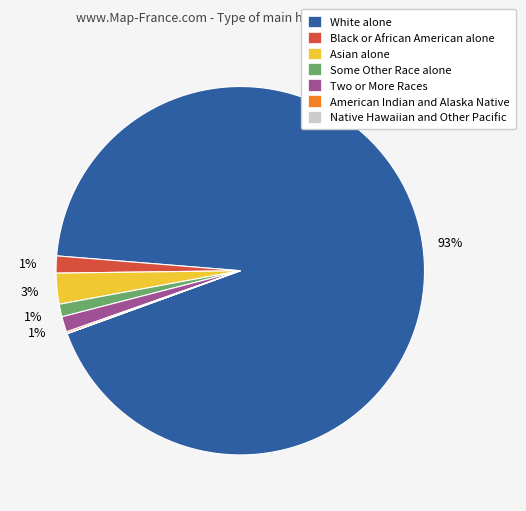

Is White alone the majority of the pie?

Yes